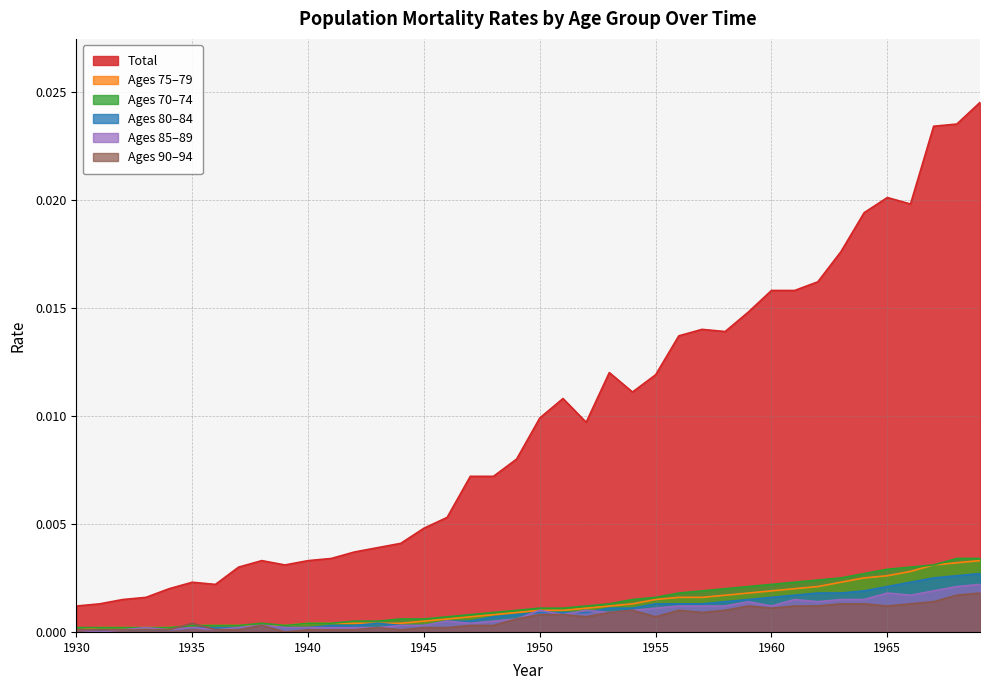

Rank the series at 1937 from lowest to highest value.

years_90_94, years_80_84, years_85_89, years_75_79, years_70_74, TOTAL